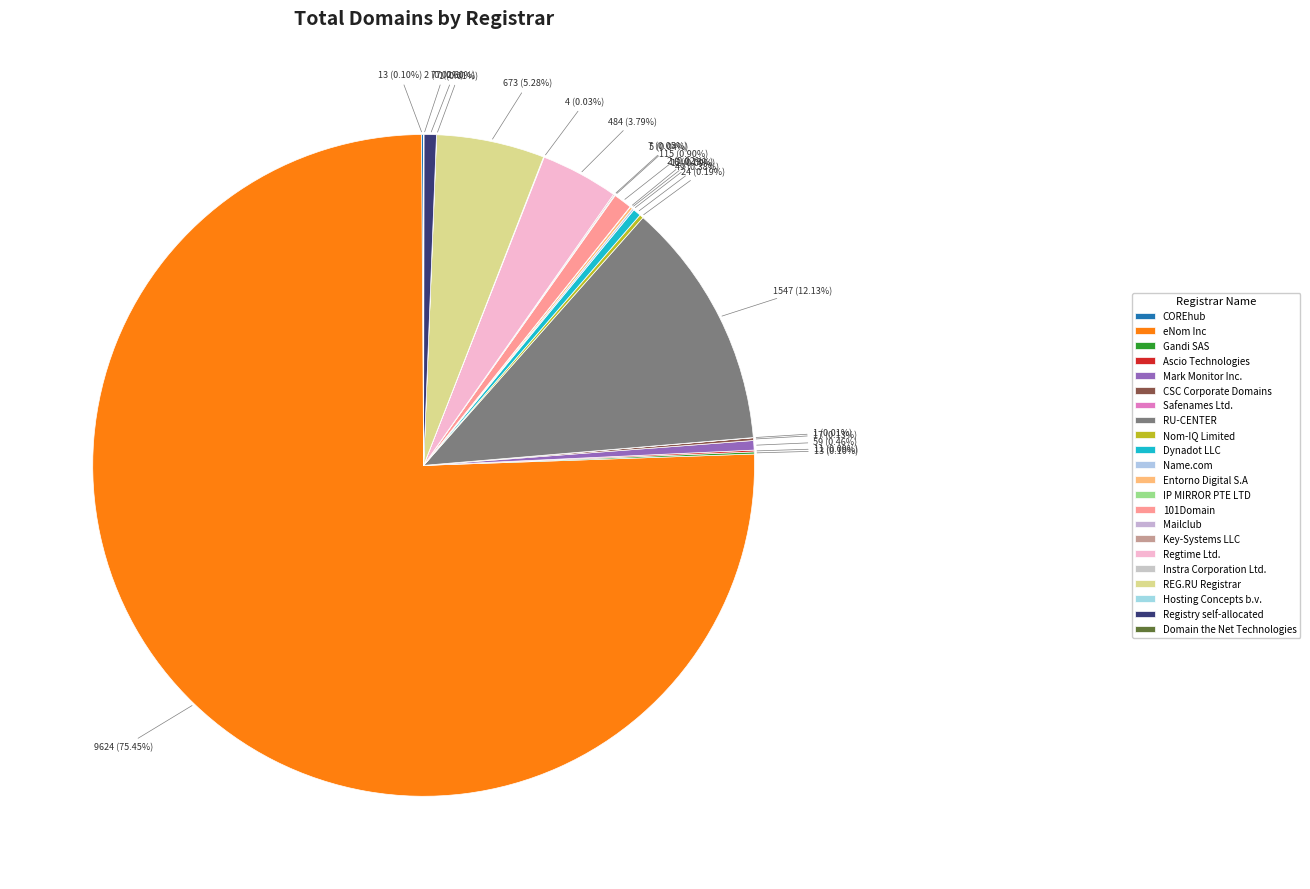

Count the number of slices in the pie.

22